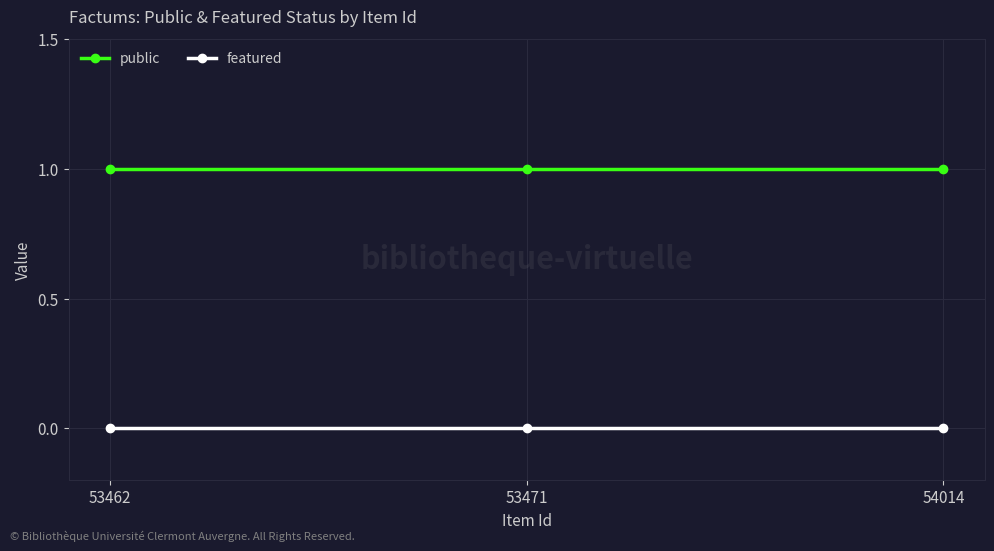

What is the greatest value displayed?

1